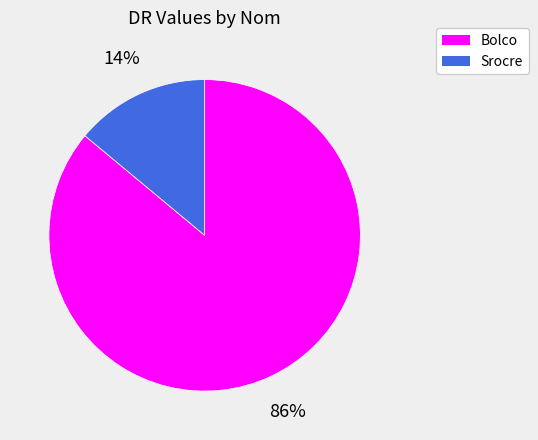

What percentage is the Srocre slice, to the nearest percent?

14%